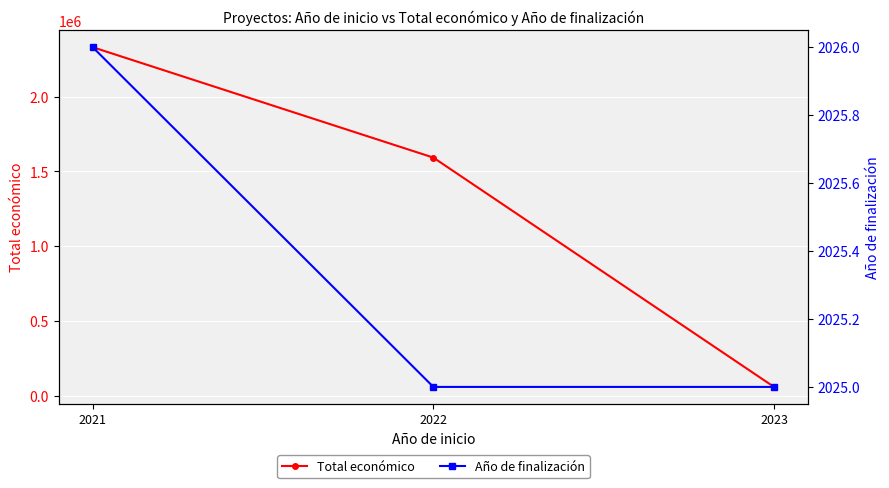

What is the average value of the Total económico series?

1327372